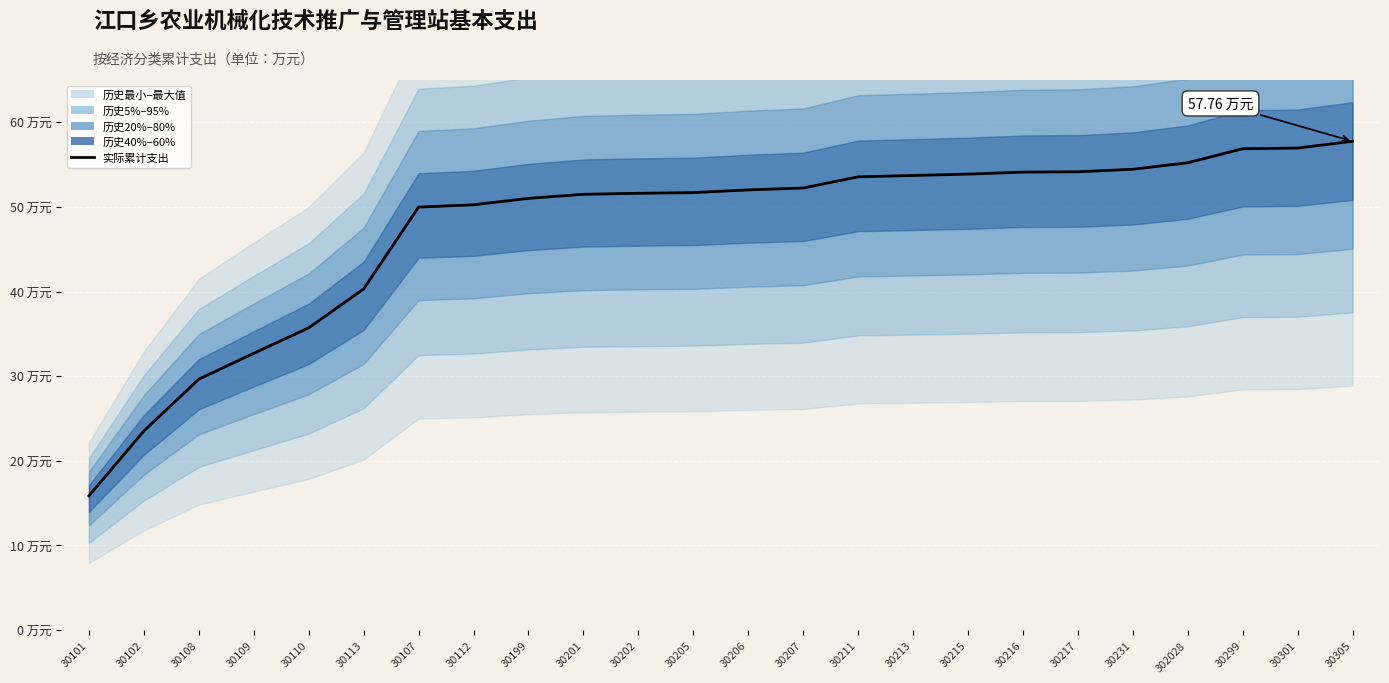

Does the chart display data point markers on the line(s)?

No